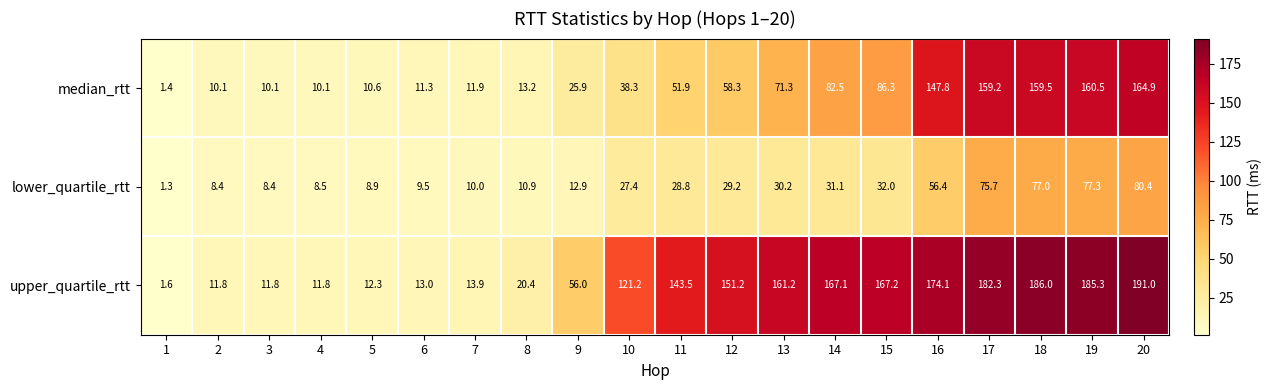

True or false: median_rtt has a value of 164.9 at 20.

True